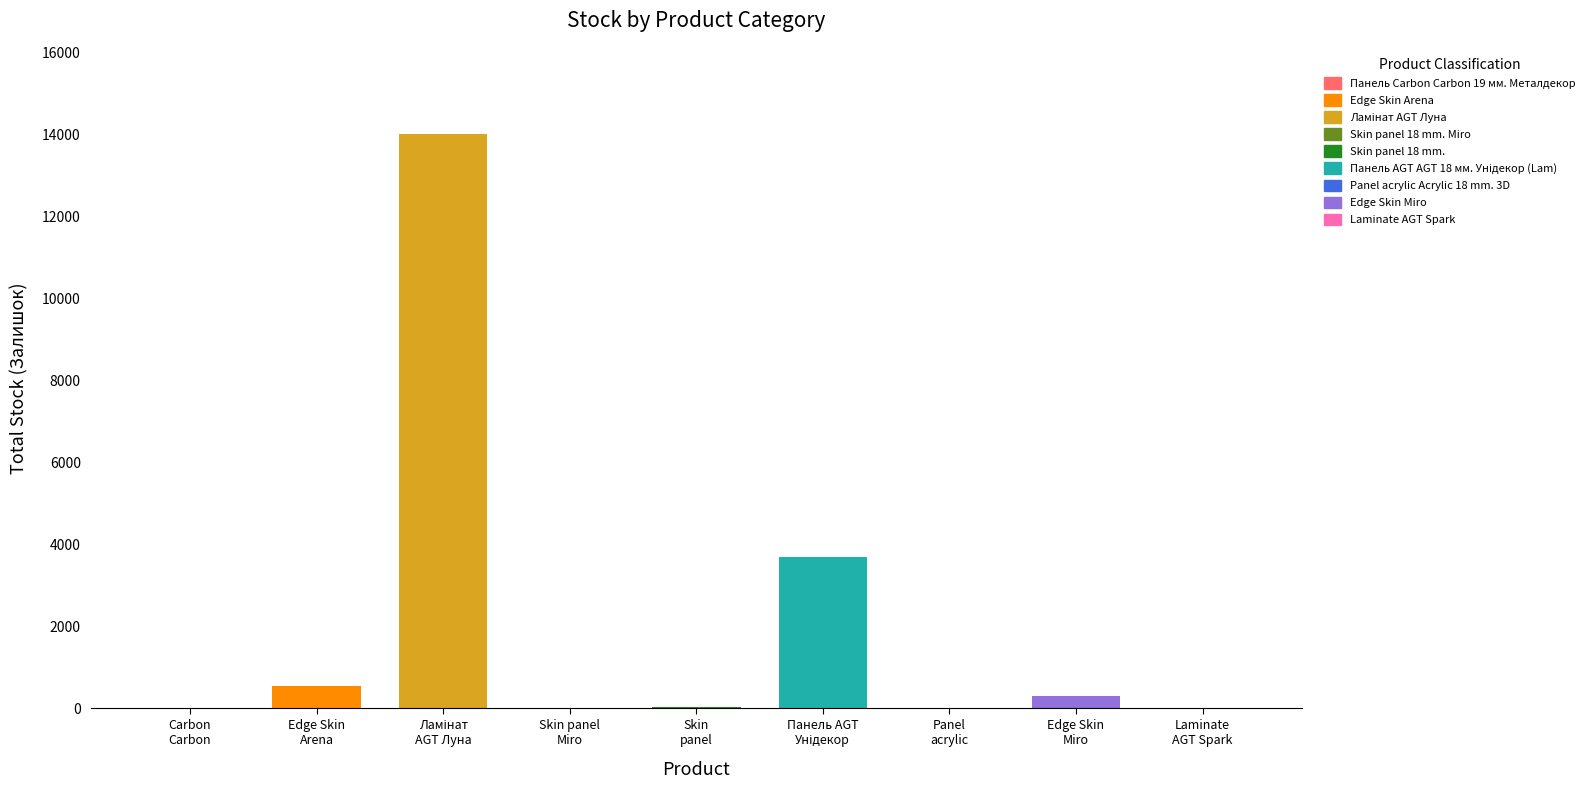

List the labels in order of value, largest first.

Ламінат AGT Луна, Панель AGT AGT 18 мм. Унідекор (Lam), Edge Skin Arena, Edge Skin Miro, Skin panel 18 mm., Панель Carbon Carbon 19 мм. Металдекор, Skin panel 18 mm. Miro, Panel acrylic Acrylic 18 mm. 3D, Laminate AGT Spark